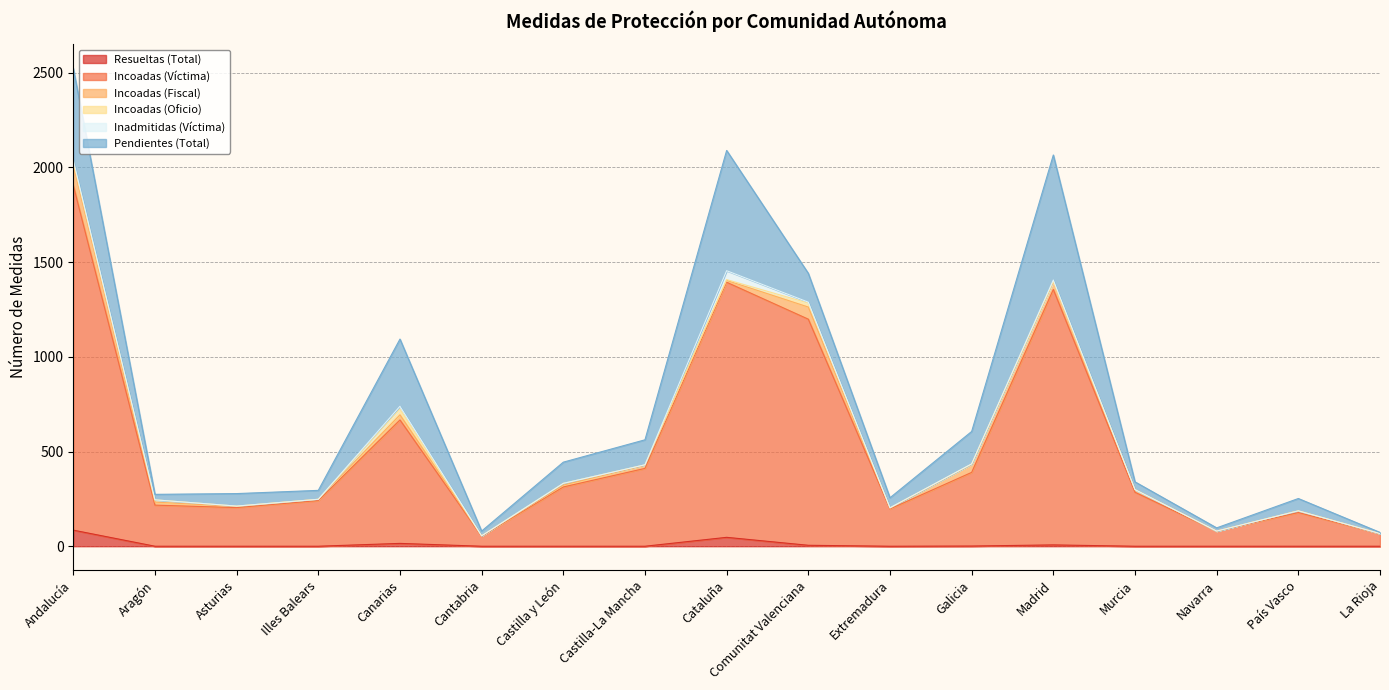

In Incoadas (Oficio), how many points are lower than both neighbors (excluding endpoints)?

3